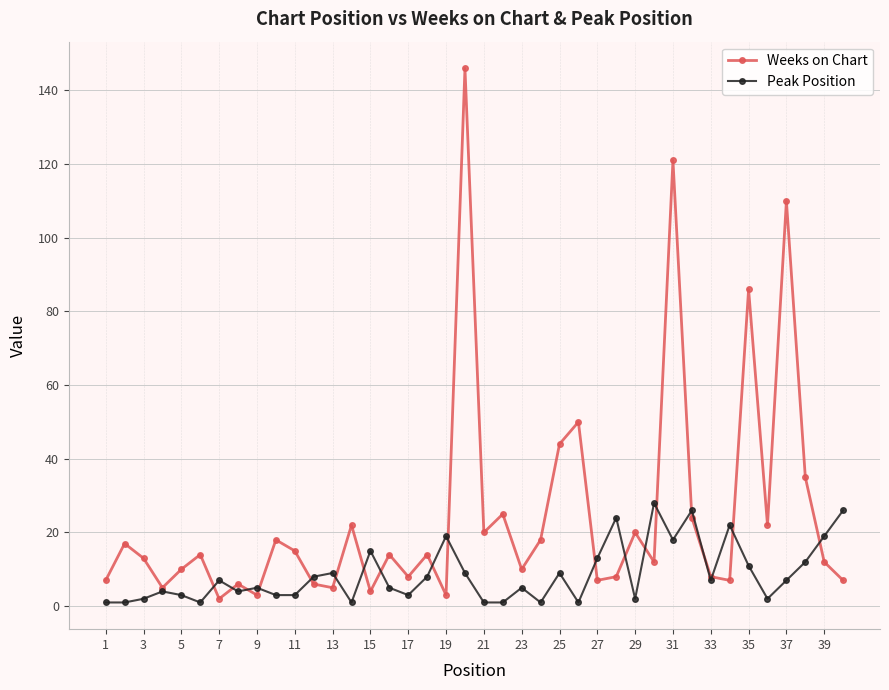

How many distinct data groups are displayed?

2